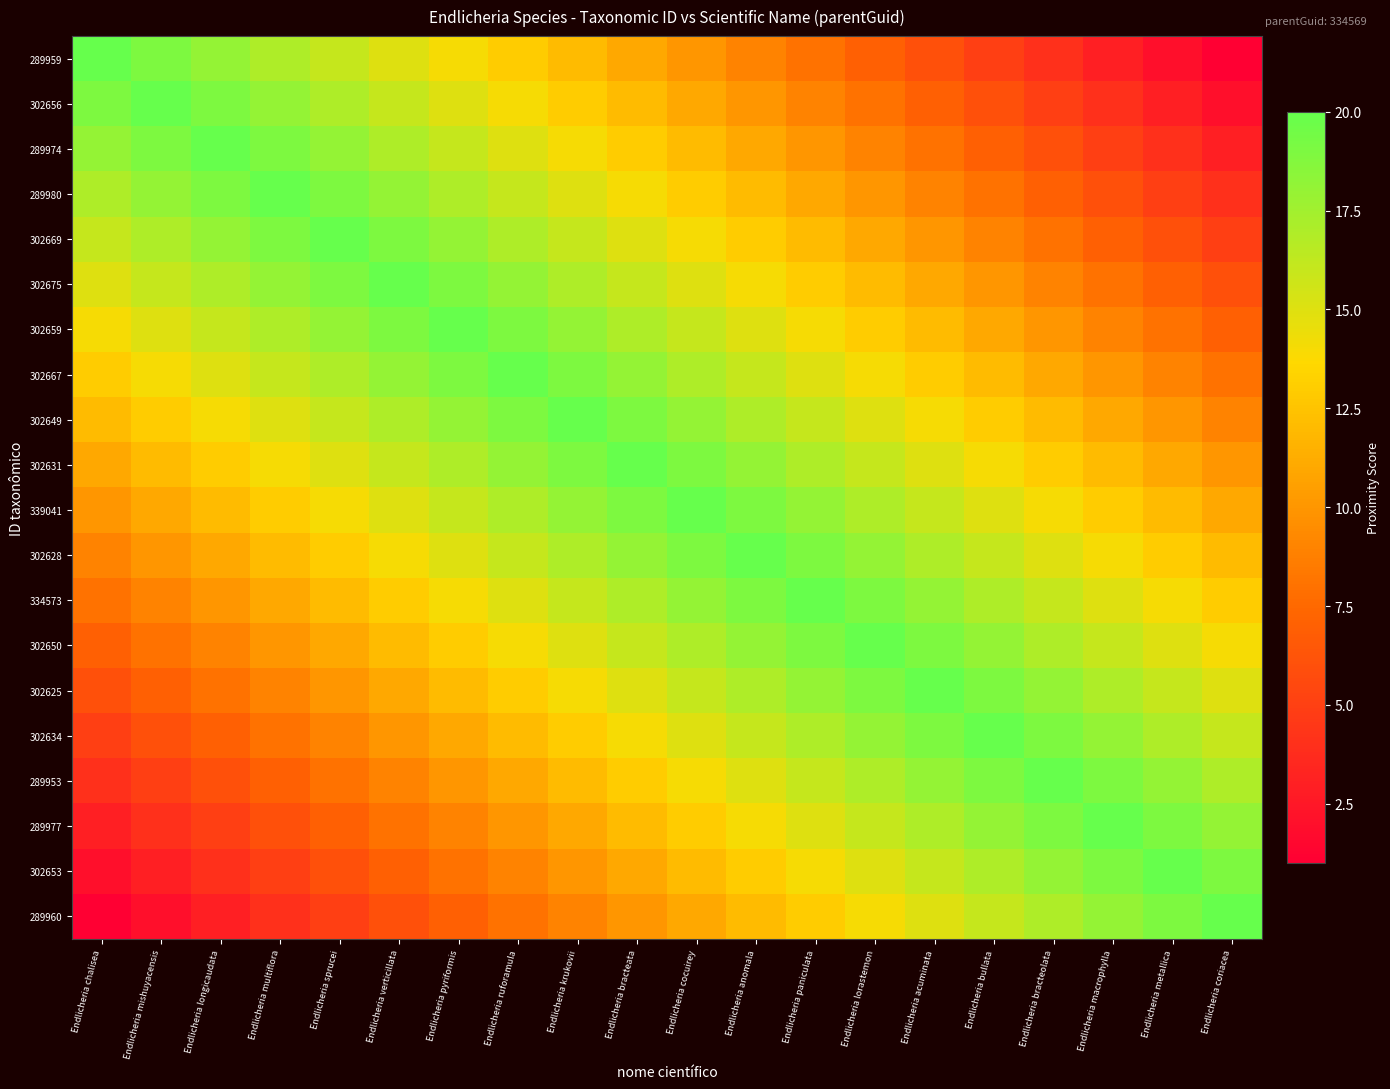

Count the number of categories in the chart.

20